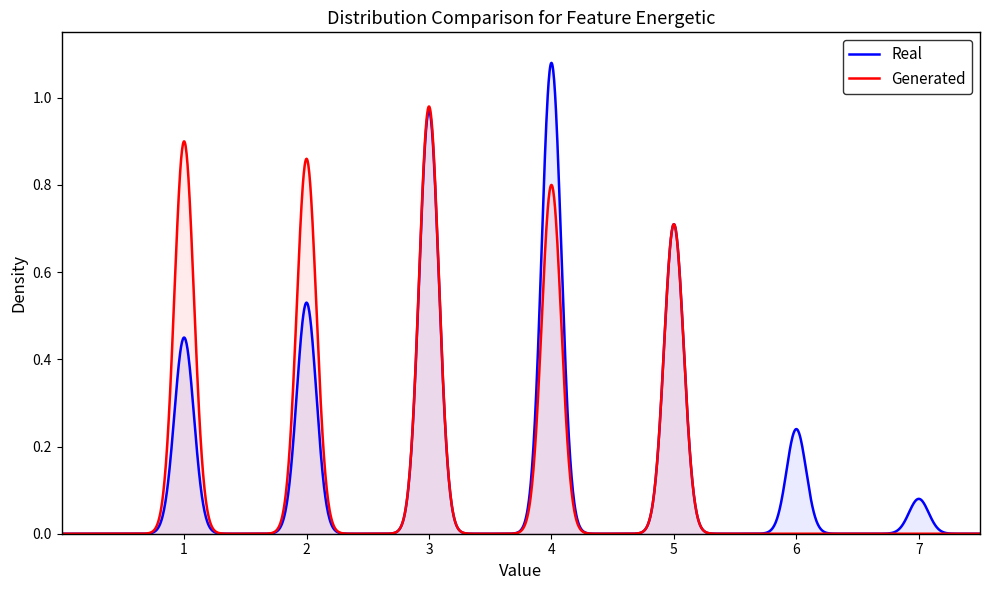

After their last crossing, which series has the higher values: Real or Generated?

Real